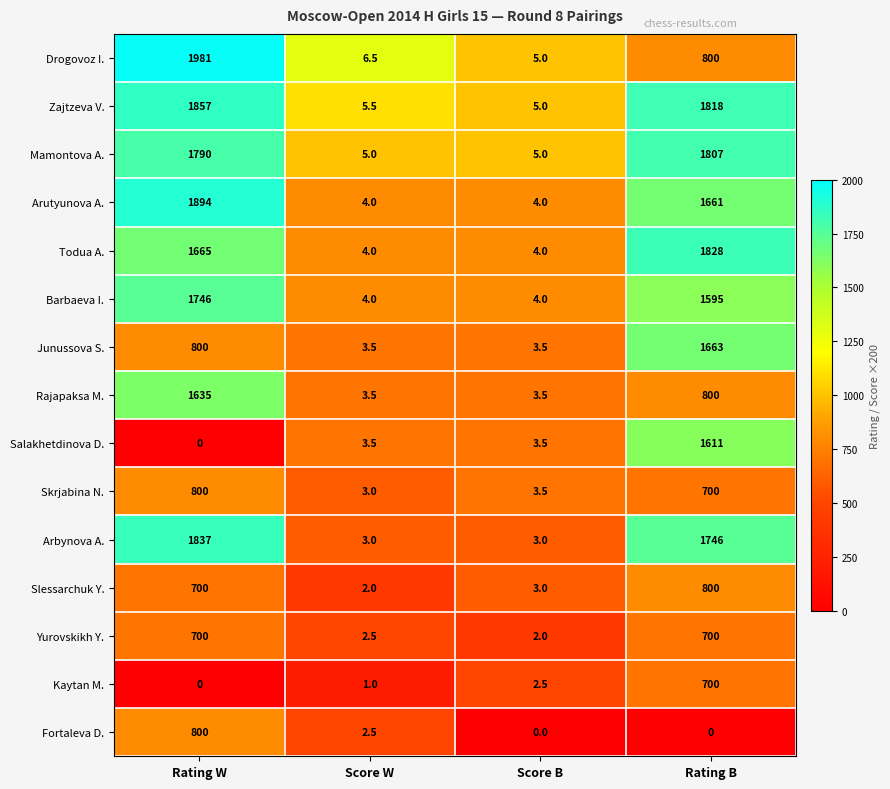

Where is Slessarchuk Y. nearest to the value 401?

Rating W